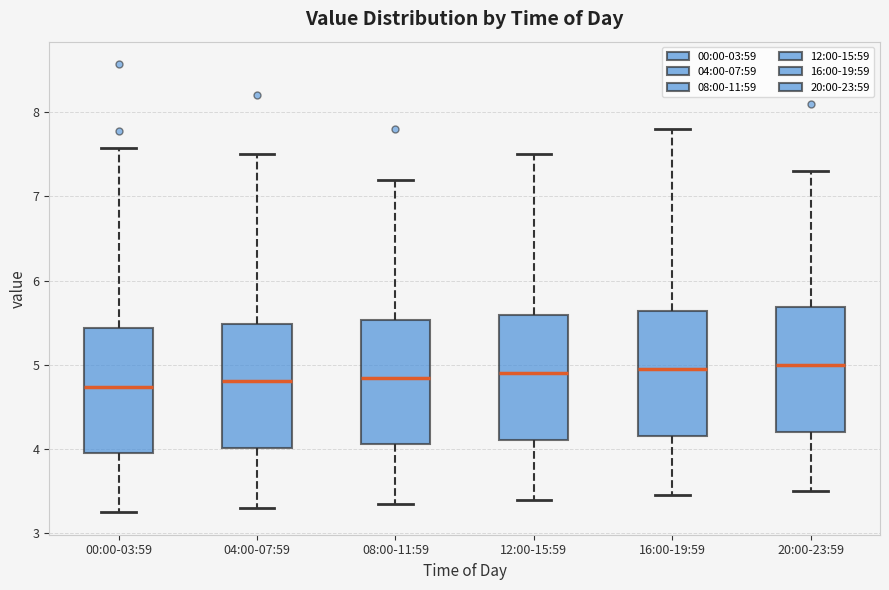

Reading left to right, transcribe this box plot: for each box, give where its median line is, the range the box spans, and where its two whiskers end, as read against the y-axis. The values are not printed on the chart, so give them approximately, as read against the axis.

00:00-03:59: median 4.7, box 4.0 to 5.4, whiskers 3.3 to 7.6
04:00-07:59: median 4.8, box 4.0 to 5.5, whiskers 3.3 to 7.5
08:00-11:59: median 4.9, box 4.1 to 5.5, whiskers 3.4 to 7.2
12:00-15:59: median 4.9, box 4.1 to 5.6, whiskers 3.4 to 7.5
16:00-19:59: median 5.0, box 4.2 to 5.6, whiskers 3.5 to 7.8
20:00-23:59: median 5.0, box 4.2 to 5.7, whiskers 3.5 to 7.3